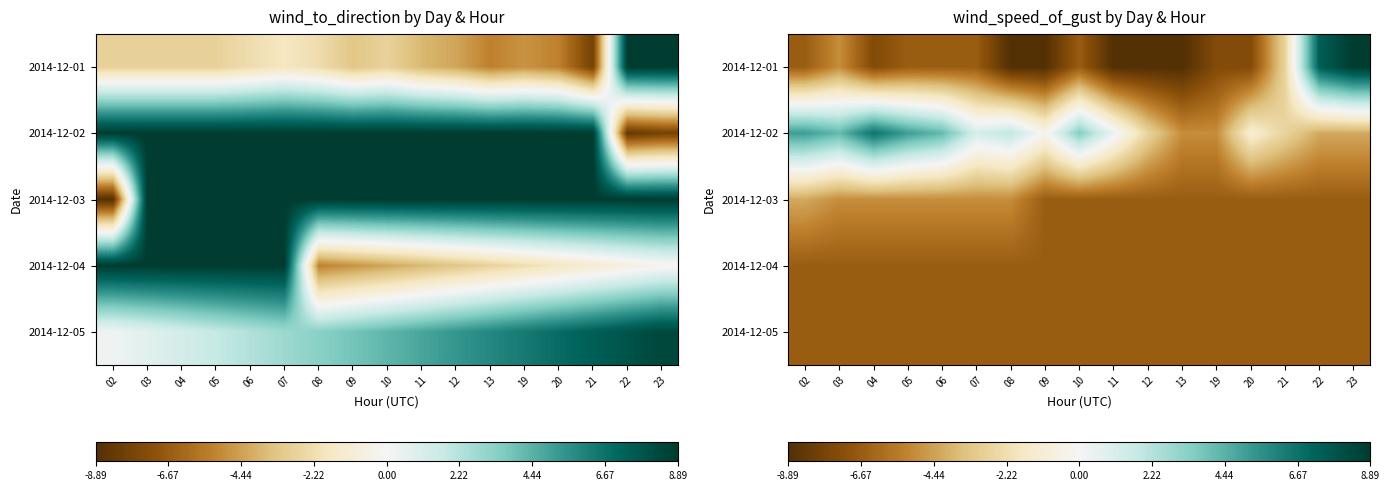

What is the minimum value for 2014-12-01?

-8.9